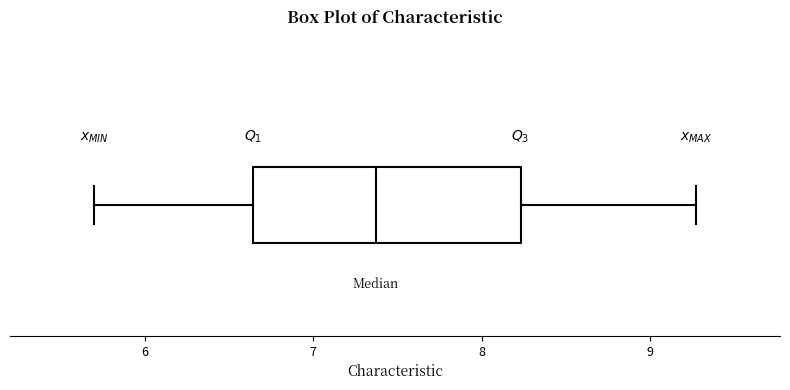

Read this box plot against the x-axis: the position of the median line, the range covered by the box, and the ends of both whiskers. The values are not printed on the chart, so give them approximately, as read against the axis.

median 7.4, box 6.6 to 8.2, whiskers 5.7 to 9.3